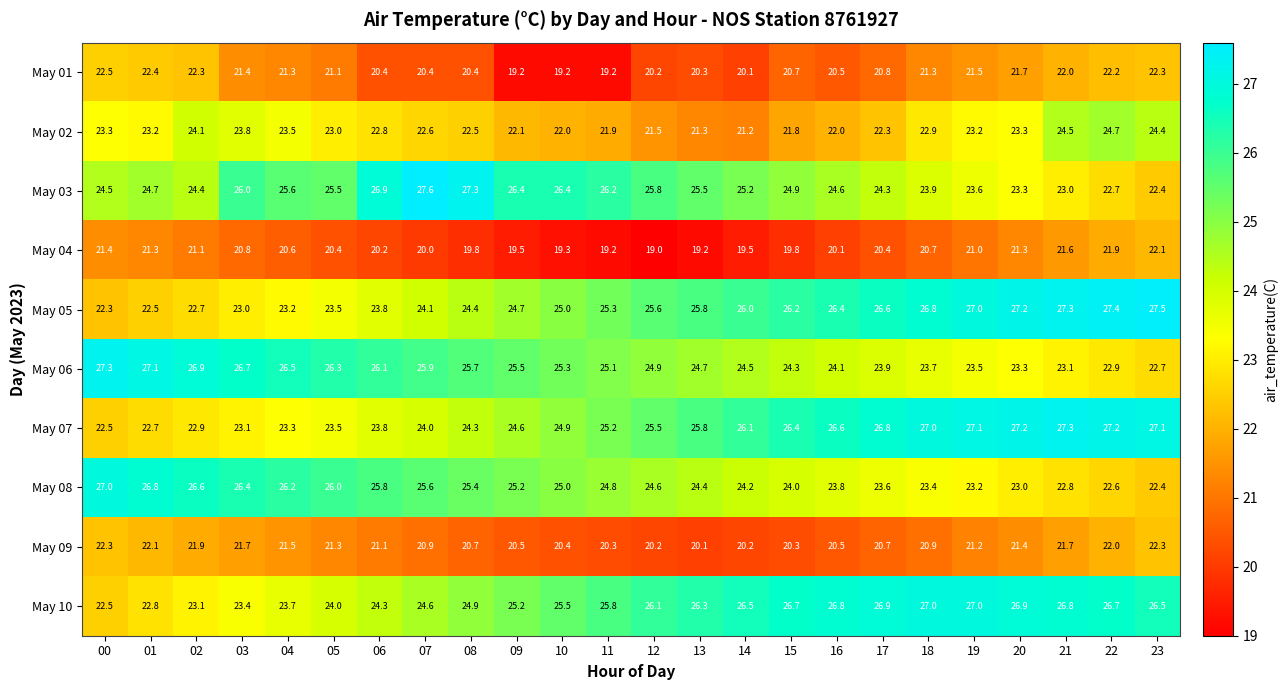

Which category has the lowest value across all series?

12